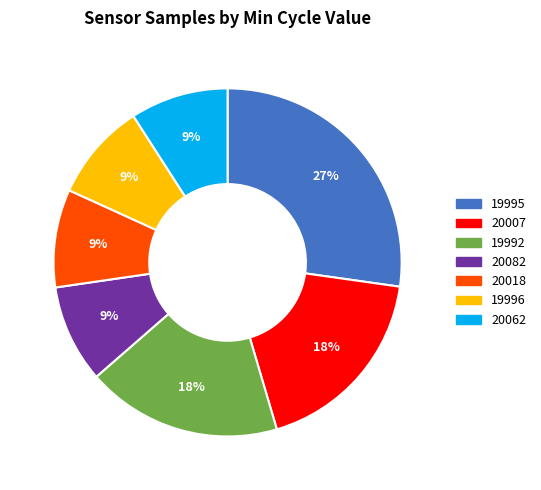

To the nearest percent, what is the average slice percentage?

14%